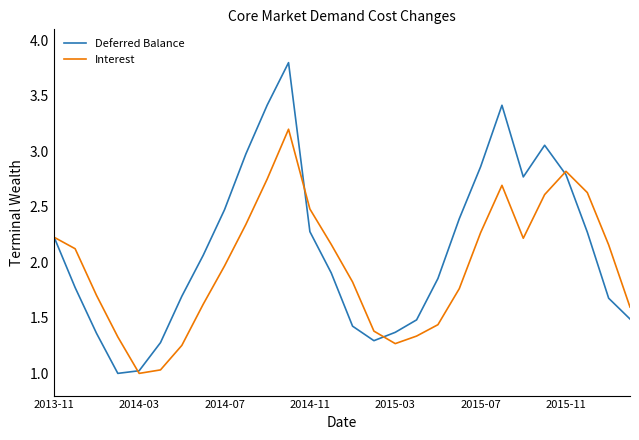

How many series are shown in this chart?

2